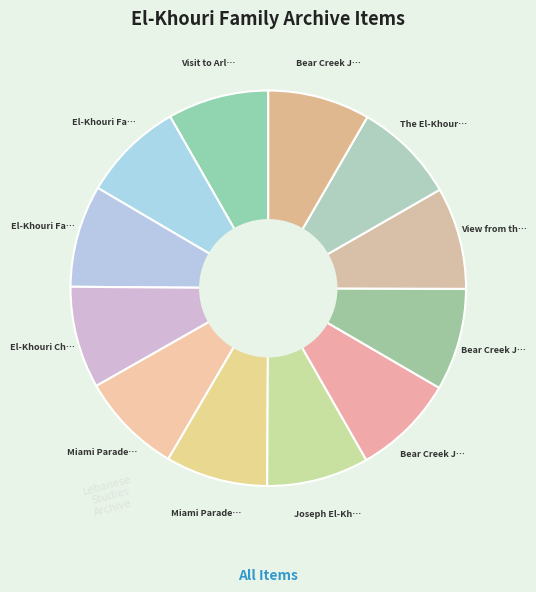

How many segments does this pie chart have?

12